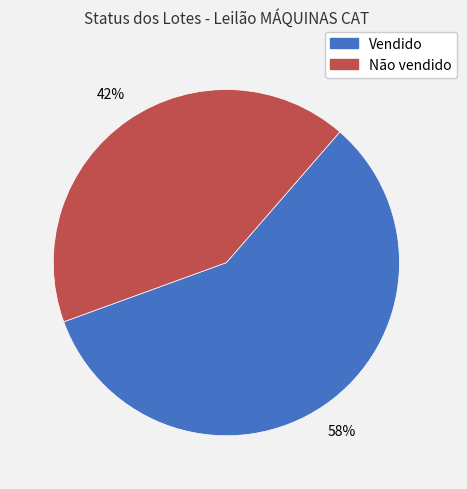

Is there a majority slice in this chart?

Yes